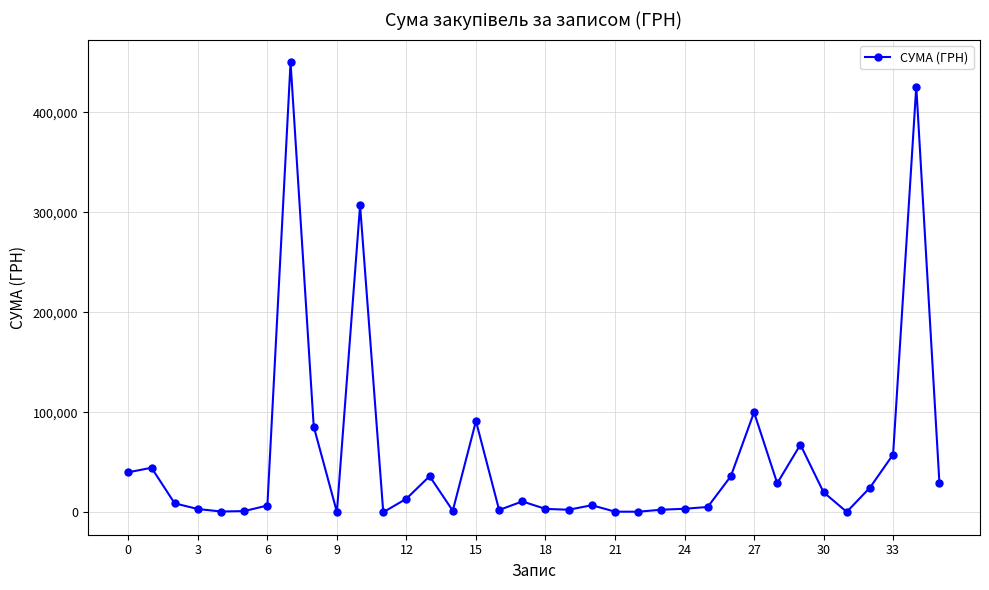

What is the sum of all values?

1918647.4